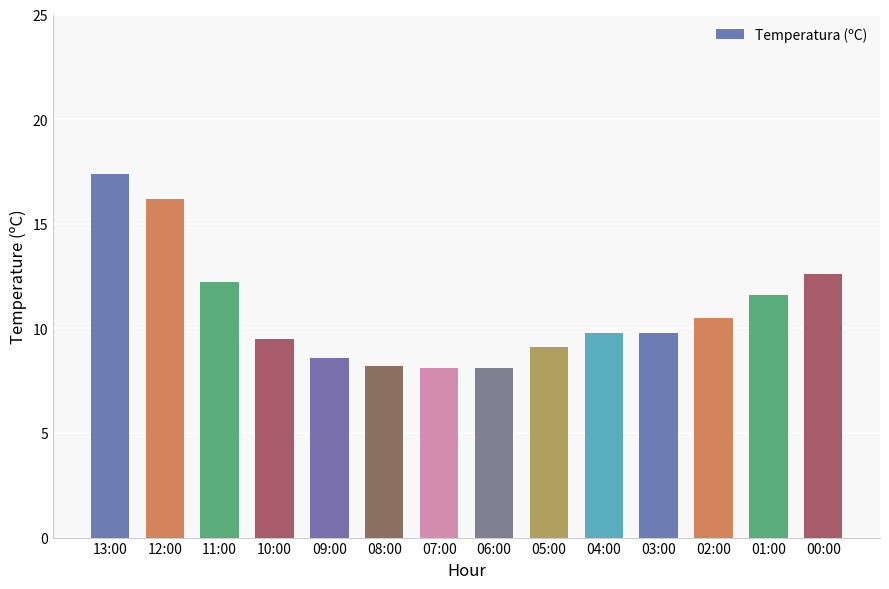

At which label does the data first exceed 9?

13:00